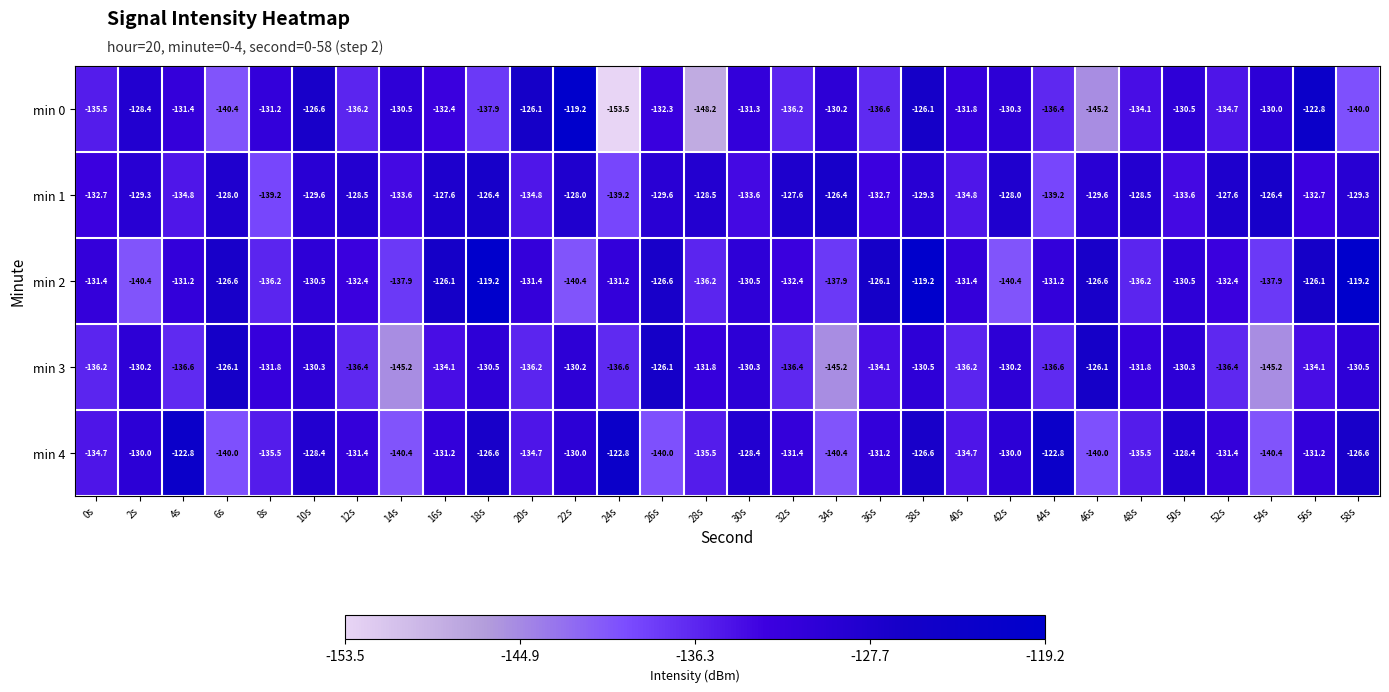

Count the number of categories in the chart.

30